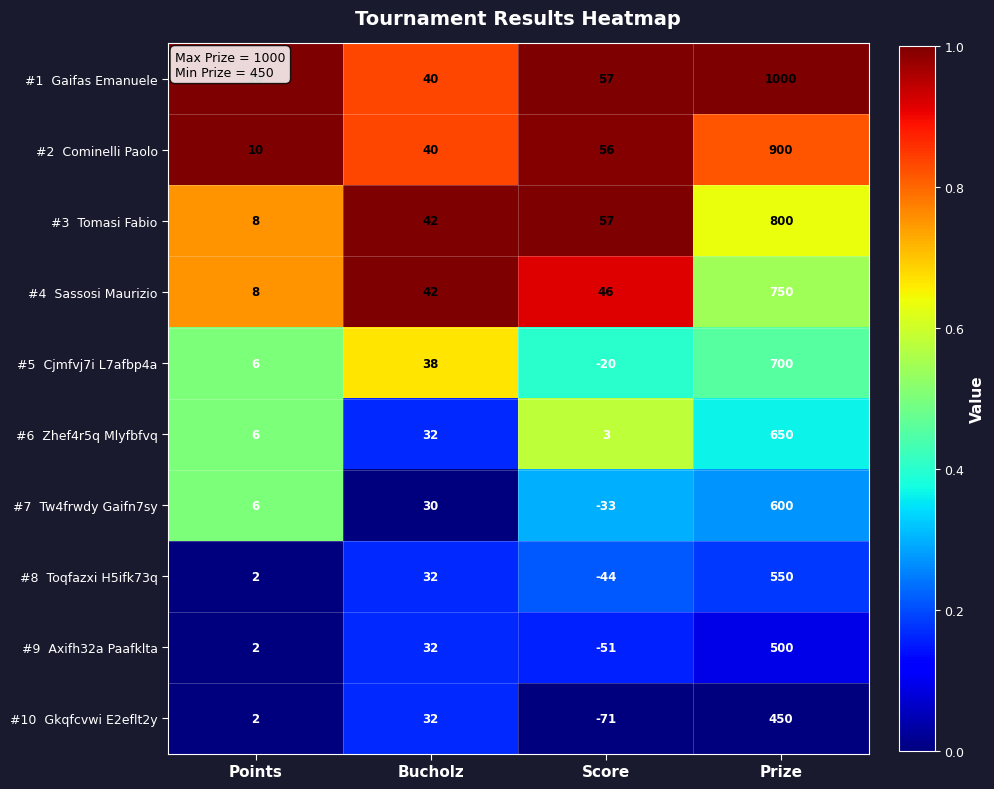

At which category is the sum across all series the highest?

Prize